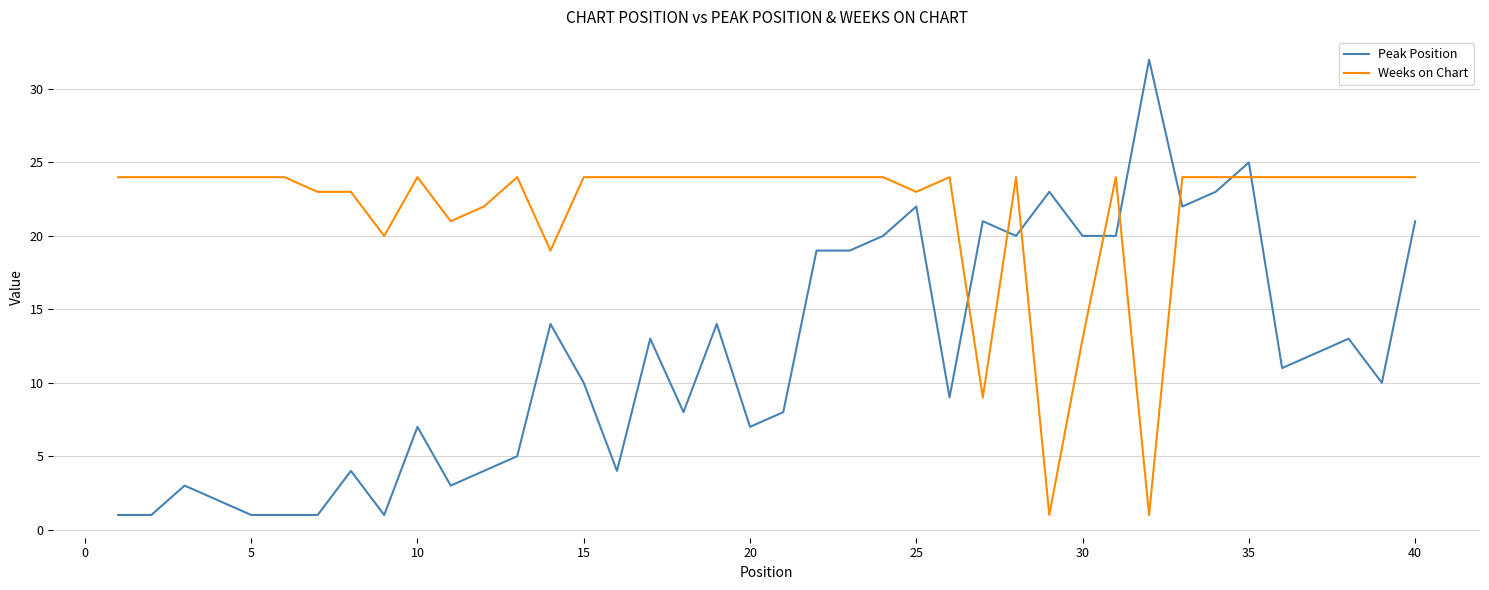

How many intersections are there between Weeks on Chart and Peak Position?

8